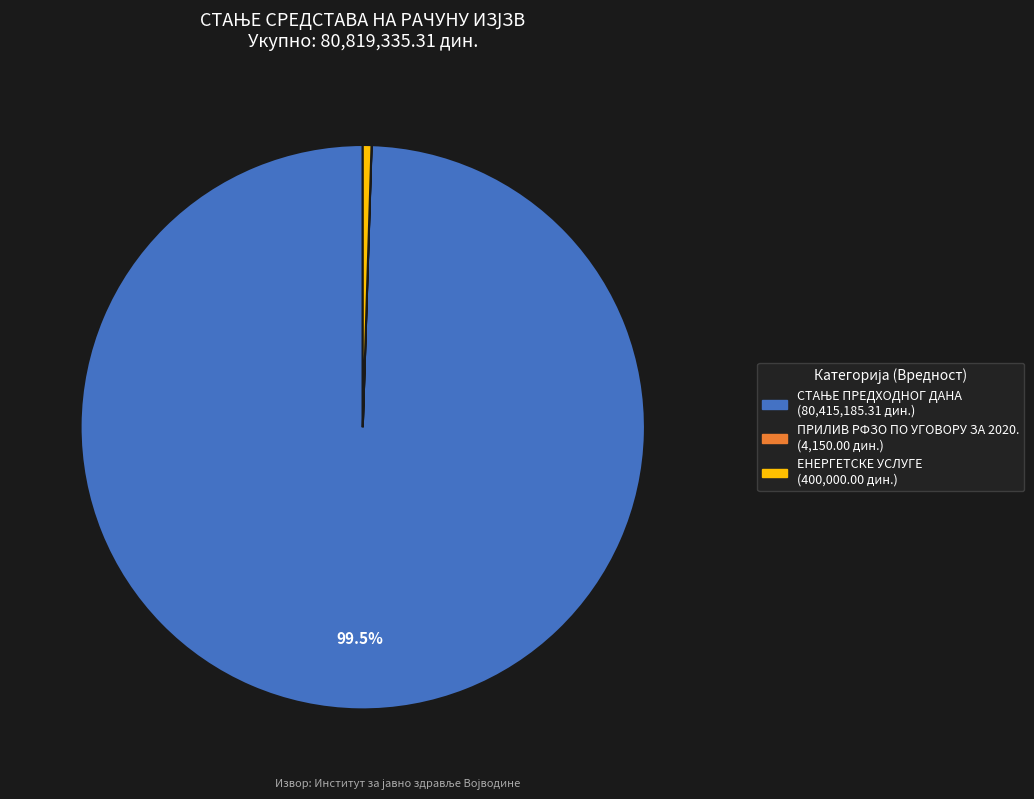

Does any single category account for the majority?

Yes